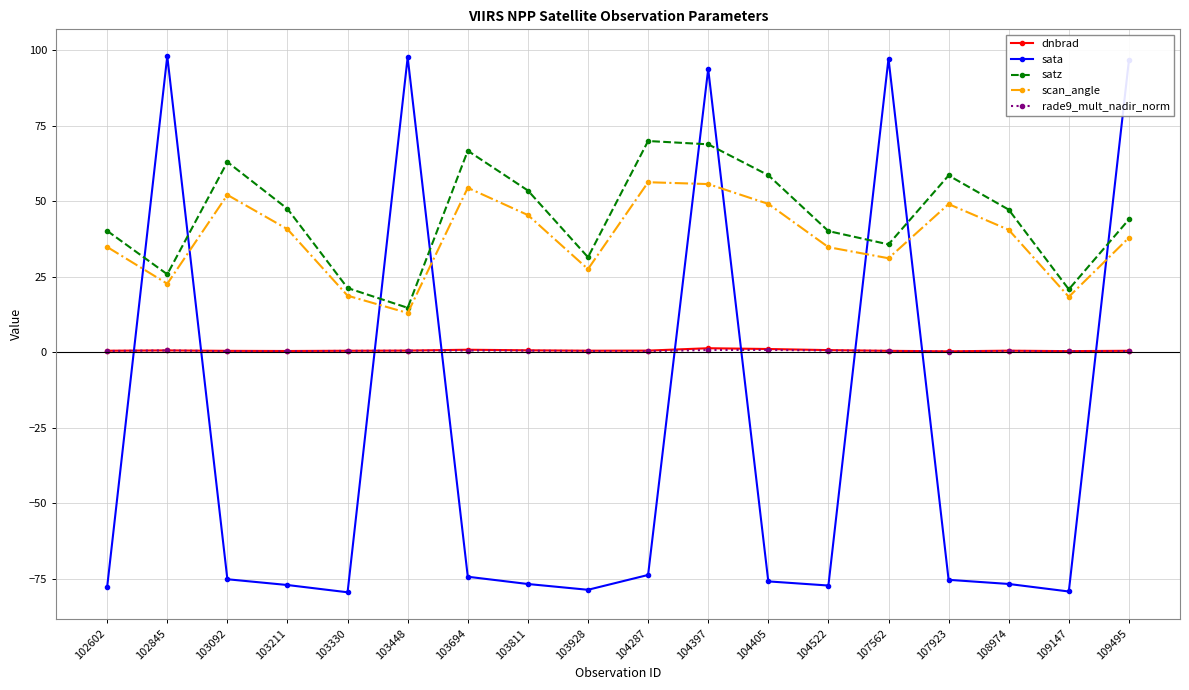

What is the lowest value of the satz series?

14.7